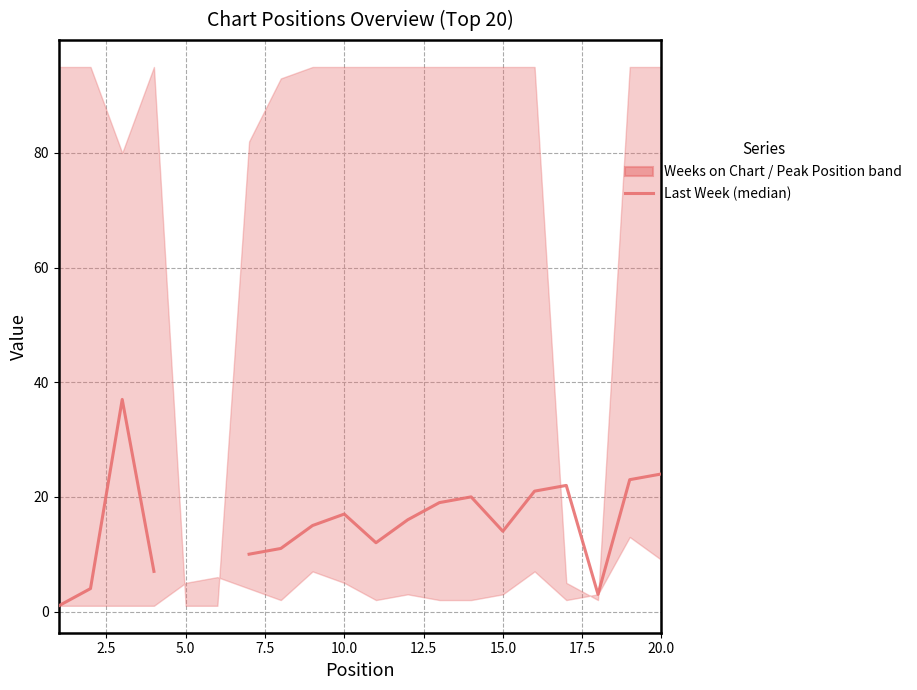

What is the difference between the second highest and minimum values in the Peak Position series?

8.0